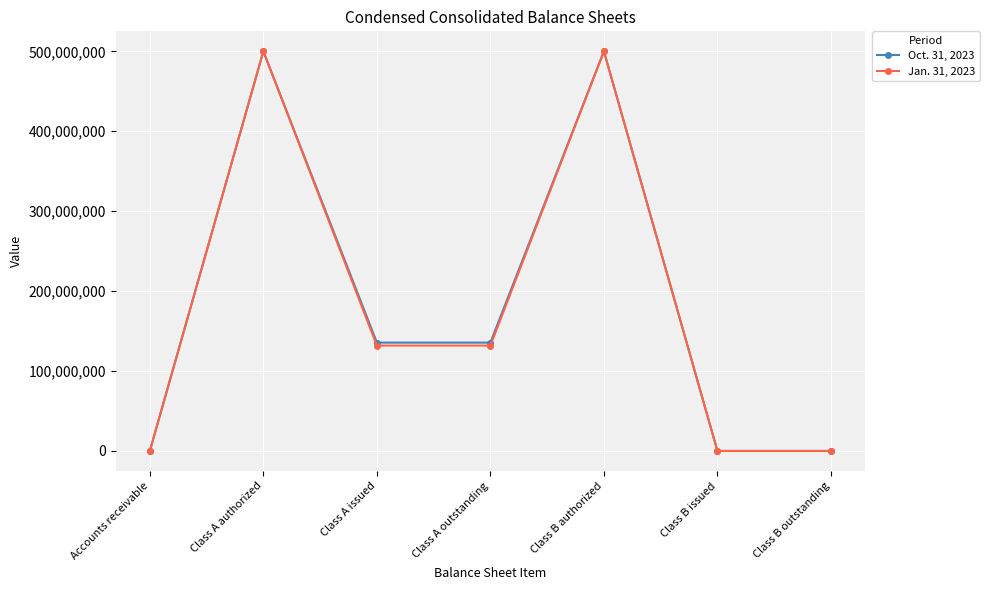

What is the difference between the maximum and second lowest values in the Jan. 31, 2023 series?

500000000